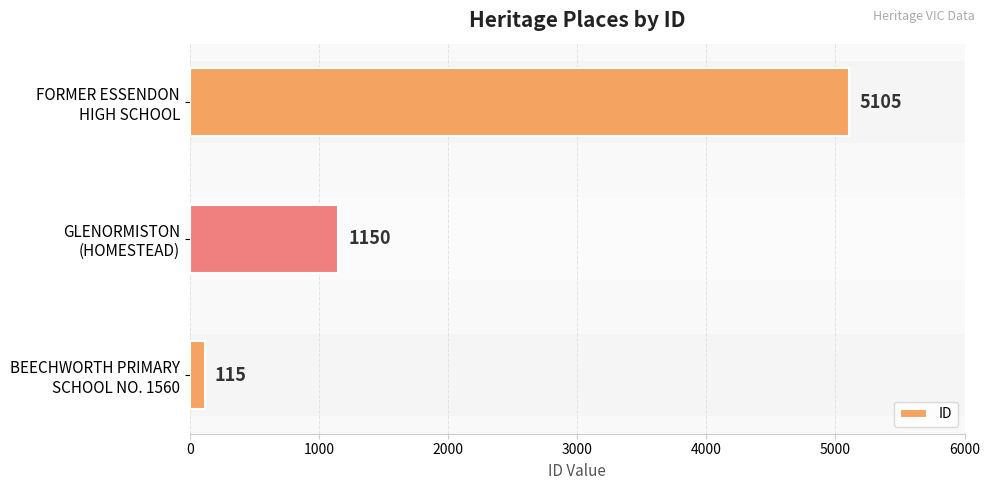

Rank the categories by value from lowest to highest.

BEECHWORTH PRIMARY
SCHOOL NO. 1560, GLENORMISTON
(HOMESTEAD), FORMER ESSENDON
HIGH SCHOOL